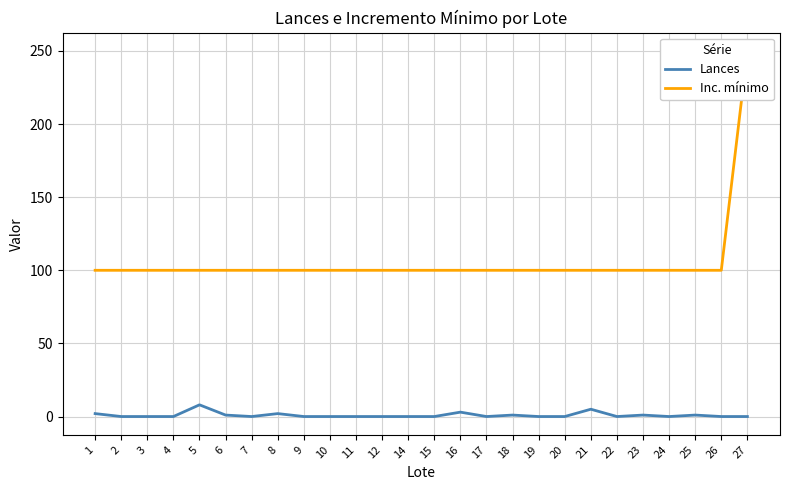

The Inc. mínimo series shows 100 at 22. True or false?

True